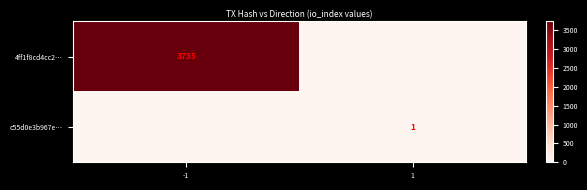

The value of 4ff1f8cd4cc2… at -1 is 1895. True or false?

False